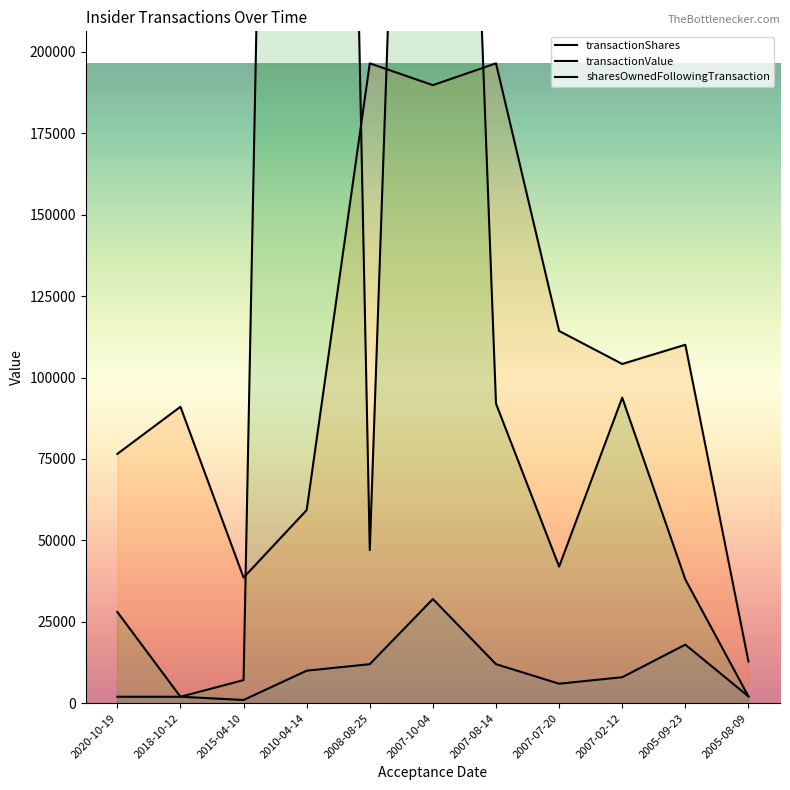

At which category does sharesOwnedFollowingTransaction reach its first local peak?

2010-04-14